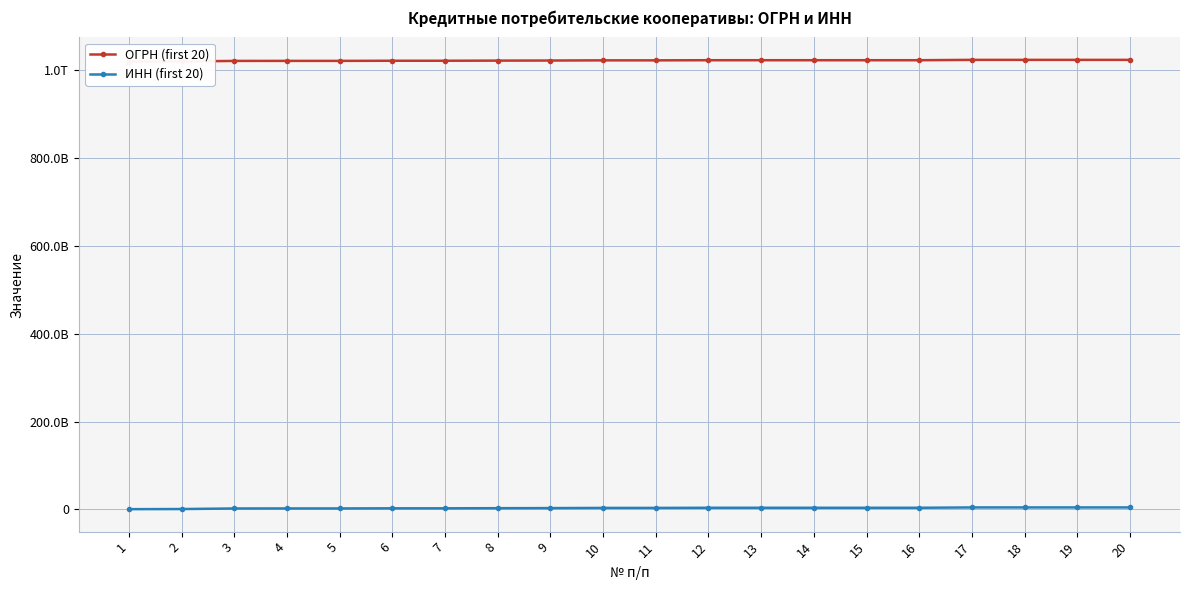

What is the difference between the maximum and second lowest values in the ИНН (first 20) series?

3688987435